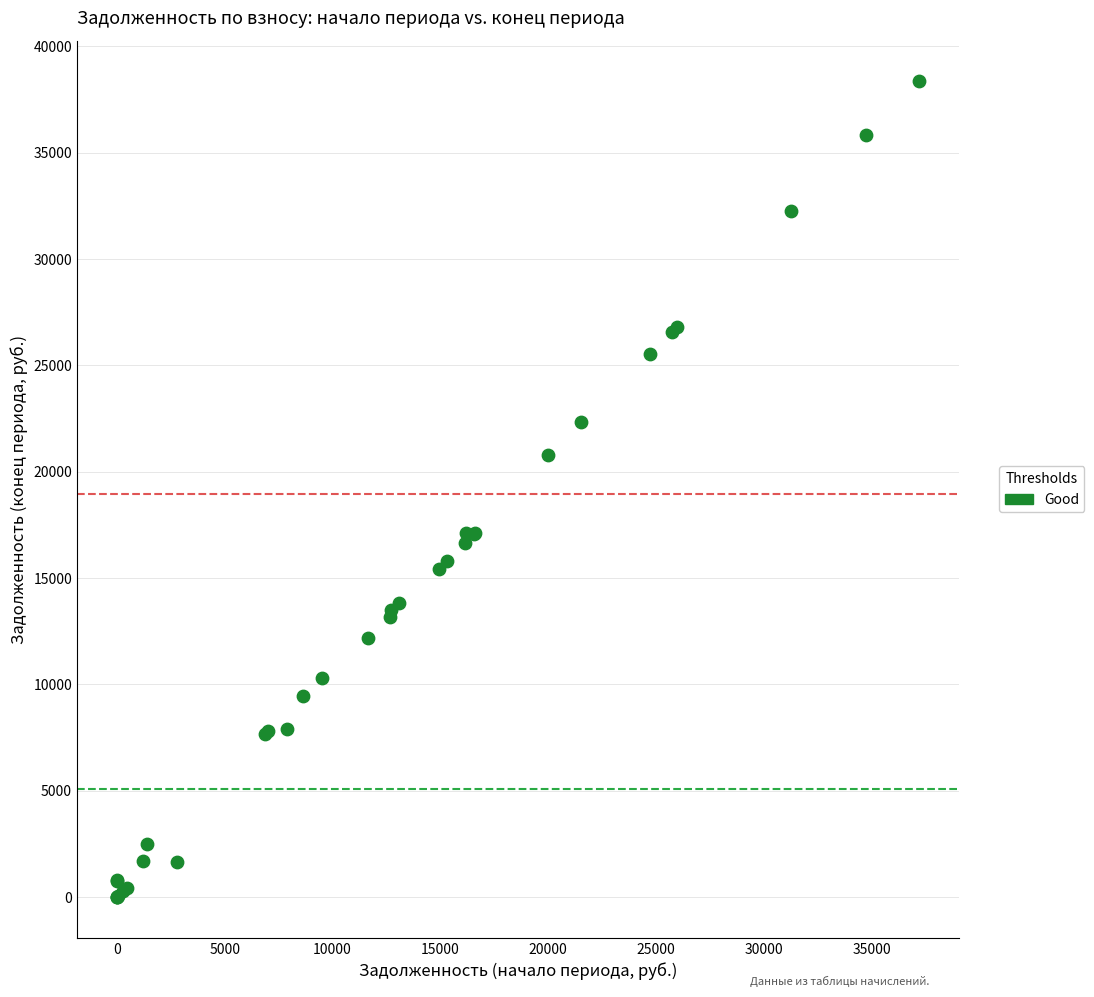

What Y value in the scatter plot is closest to 19175?

20770.0